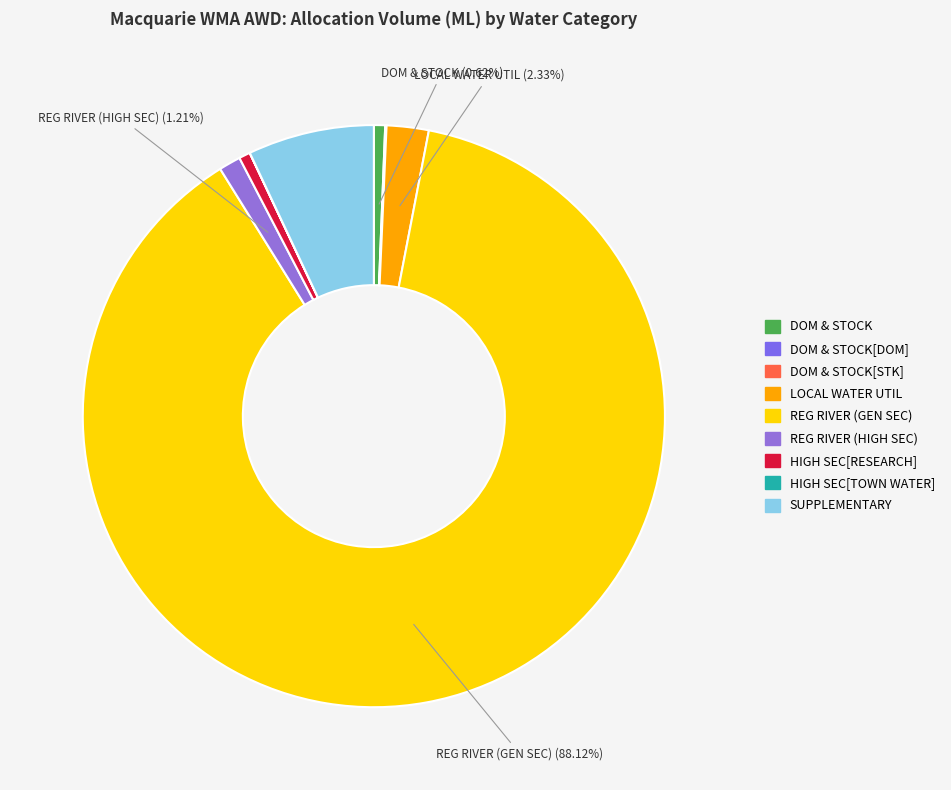

How many slices are in this pie chart?

9